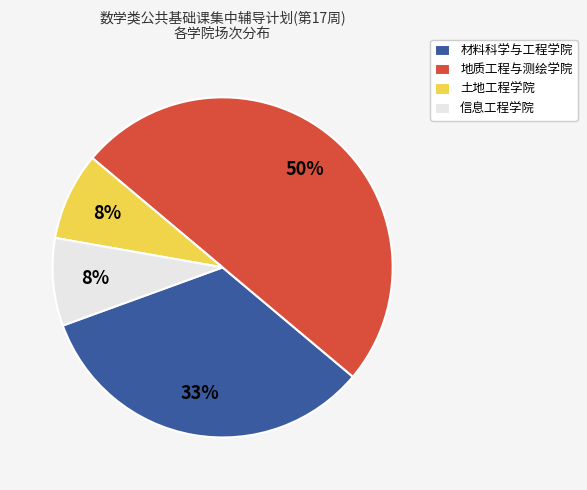

To the nearest percent, what portion does 材料科学与工程学院 represent?

33%